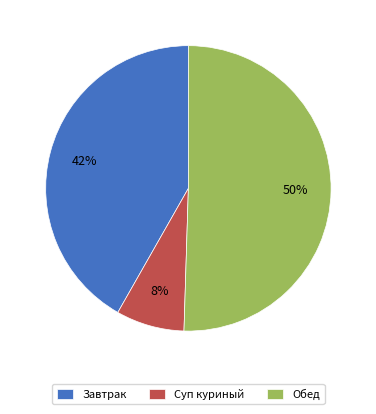

To the nearest percent, what is the difference between the Суп куриный and Завтрак slice percentages?

34%